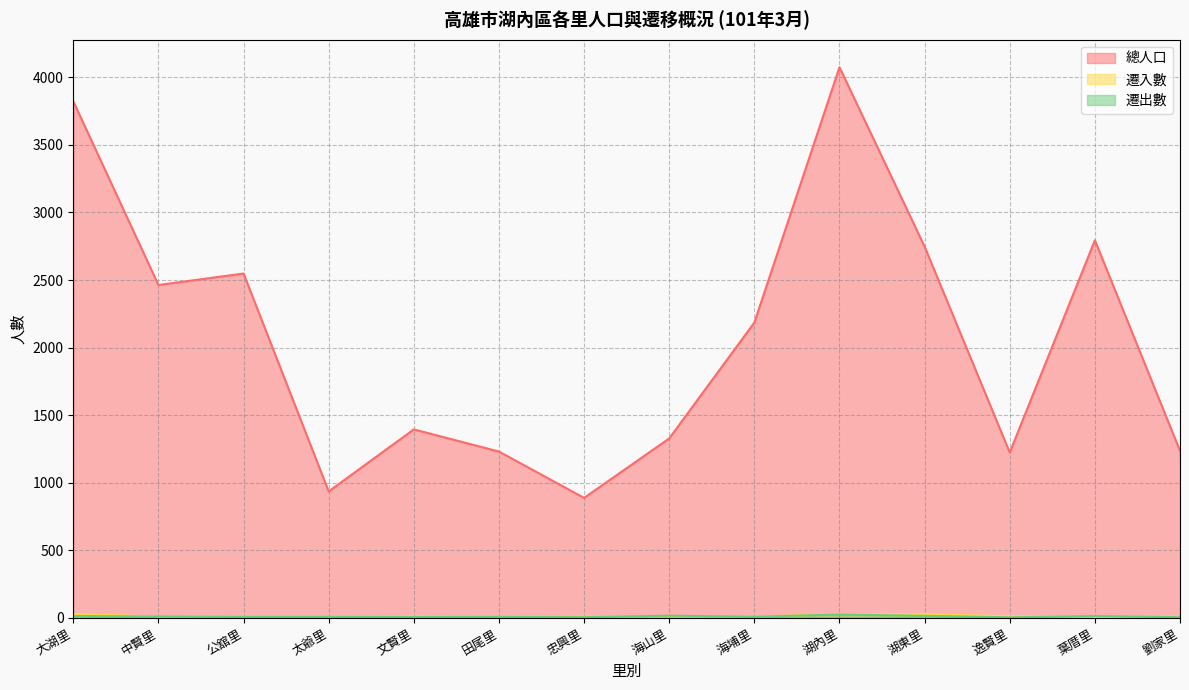

At which category is the sum across all series the highest?

湖內里